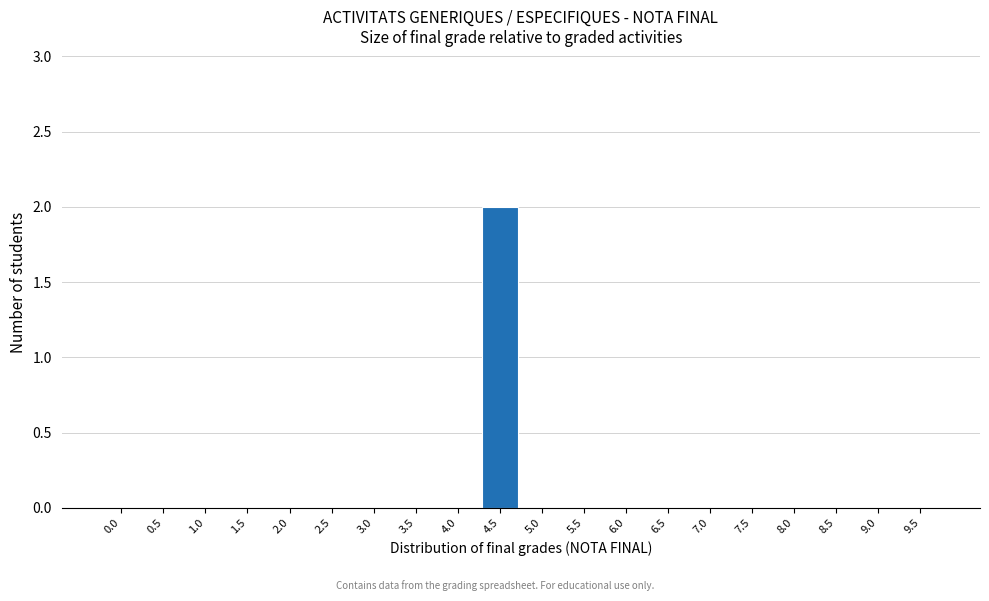

Reading left to right, what are all the values shown in this chart?

0.0=0	0.5=0	1.0=0	1.5=0	2.0=0	2.5=0	3.0=0	3.5=0	4.0=0	4.5=2	5.0=0	5.5=0	6.0=0	6.5=0	7.0=0	7.5=0	8.0=0	8.5=0	9.0=0	9.5=0